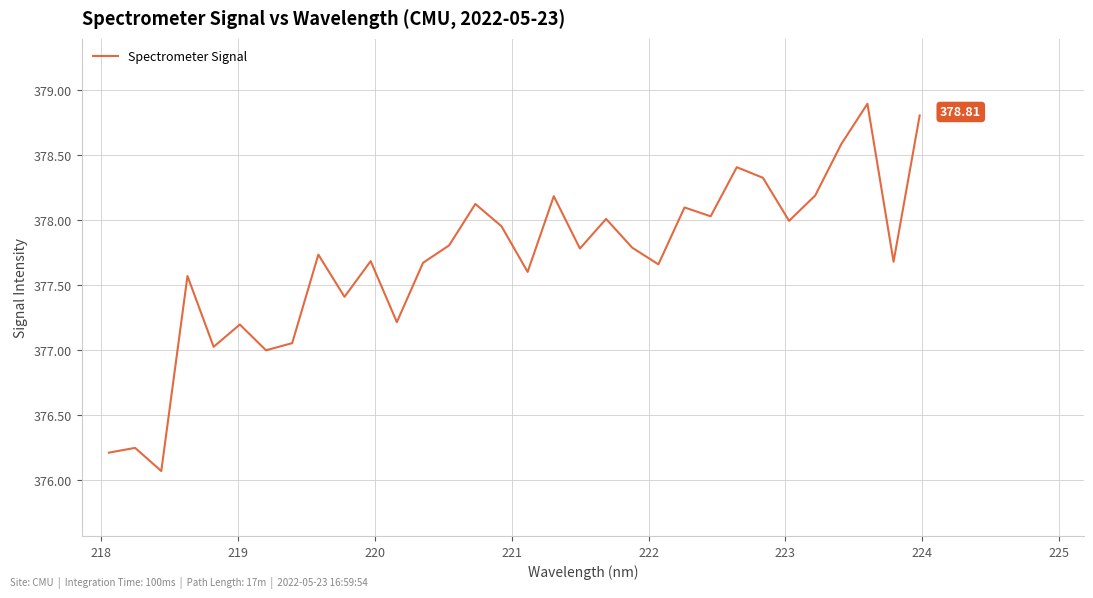

What is the difference between the maximum and minimum values?

2.8